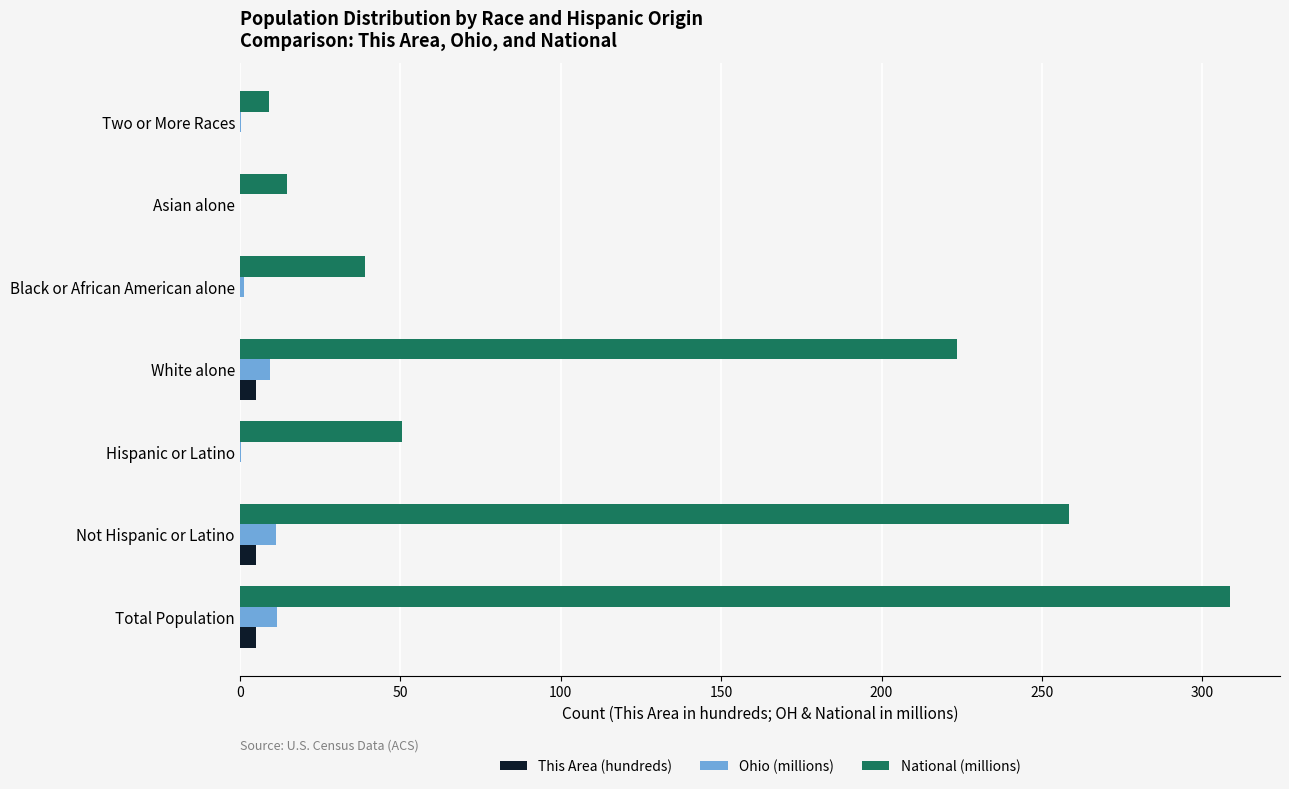

The National (millions) series shows 50.5 at Hispanic or Latino. True or false?

True